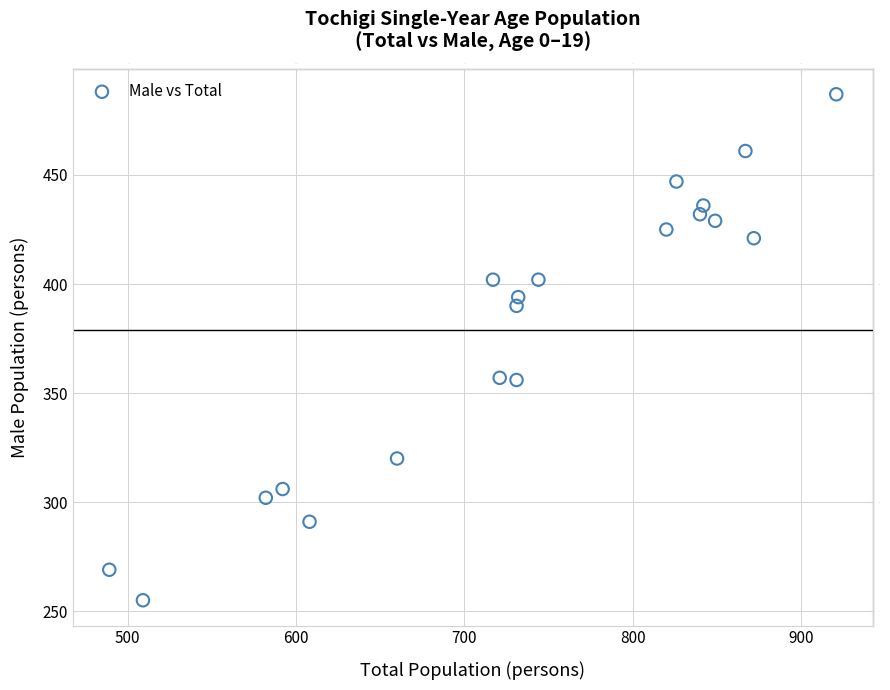

What is the range of X values (max minus min)?

432